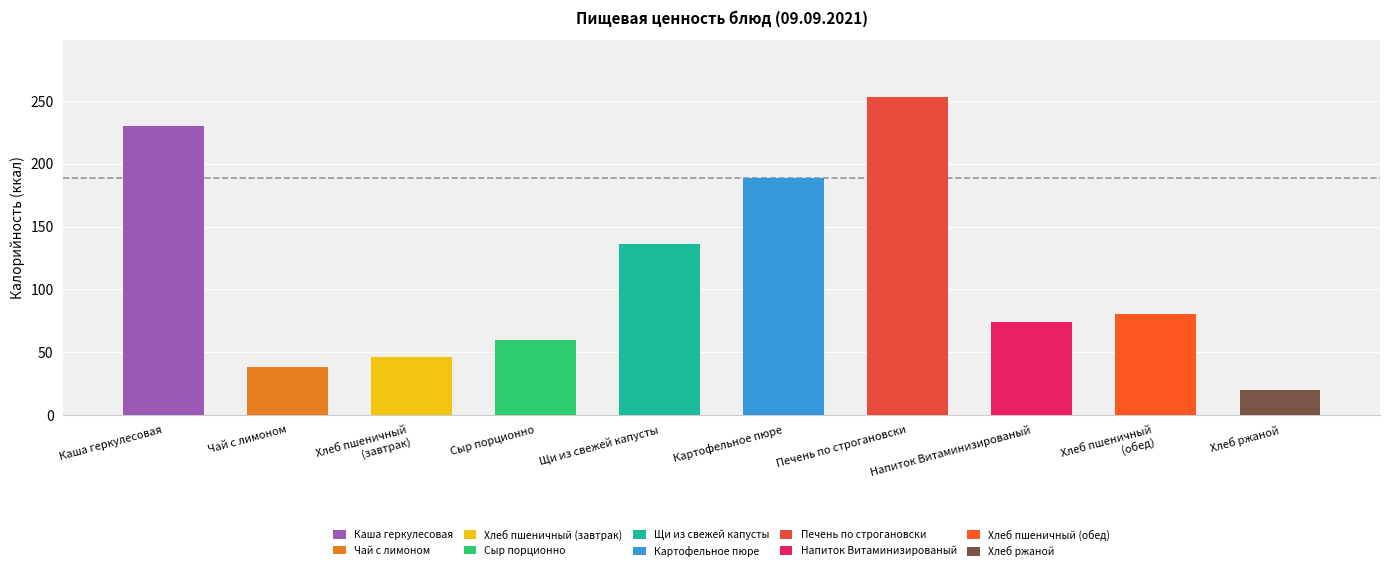

How many data points does each series have?

10